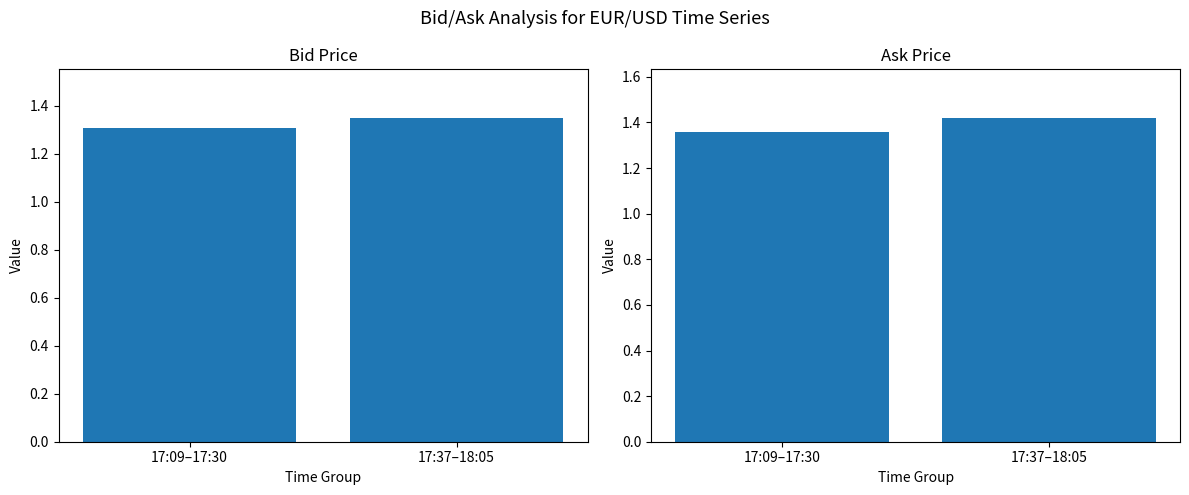

What is the sum of the Bid values at 17:37–18:05 and 17:09–17:30?

2.7